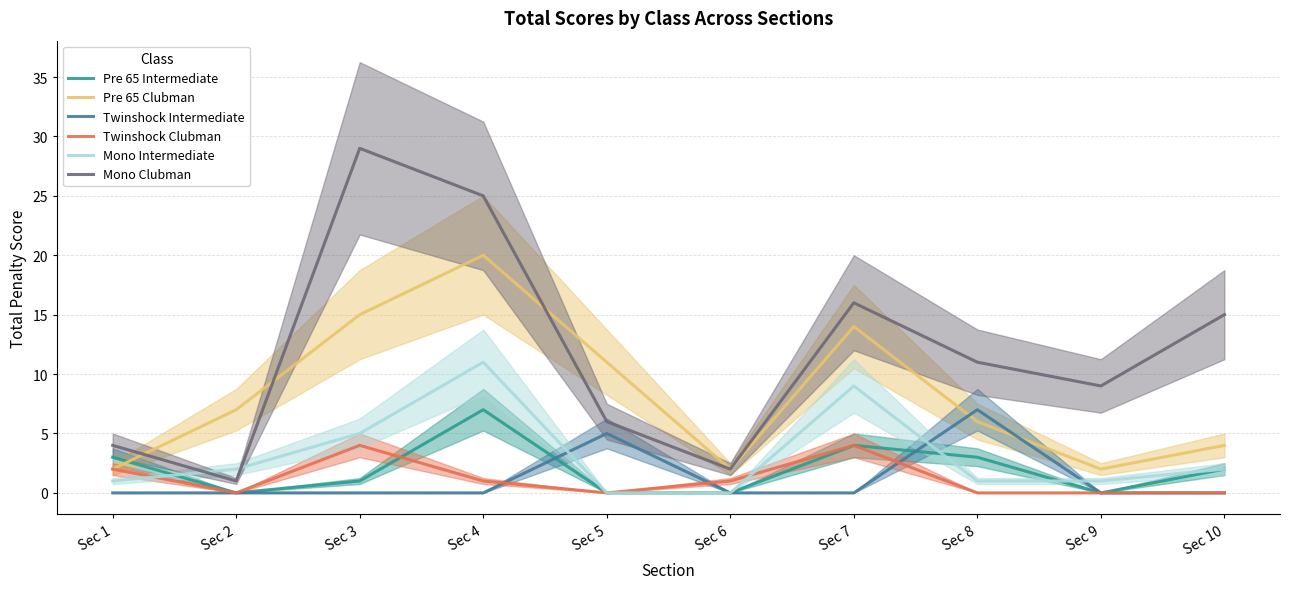

What is the difference between the highest and lowest values at Sec 8?

11